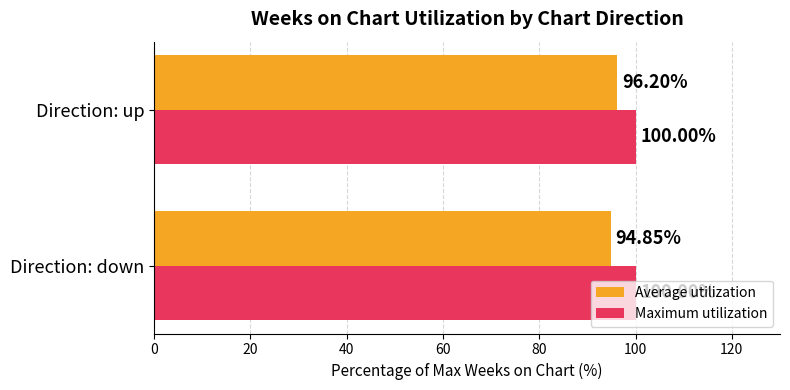

At Direction: down, list the series in order from smallest to largest.

Average utilization, Maximum utilization